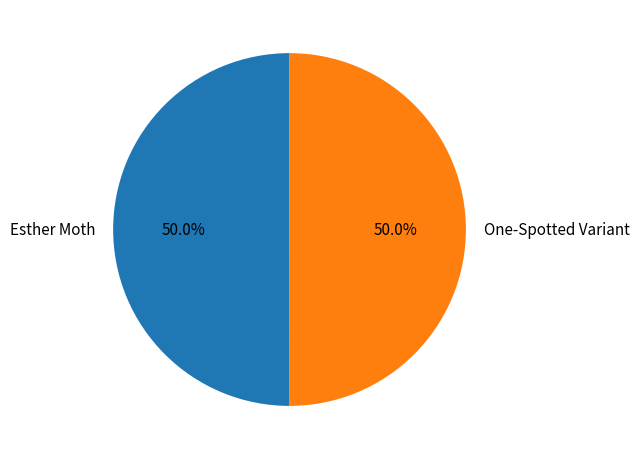

How many segments does this pie chart have?

2